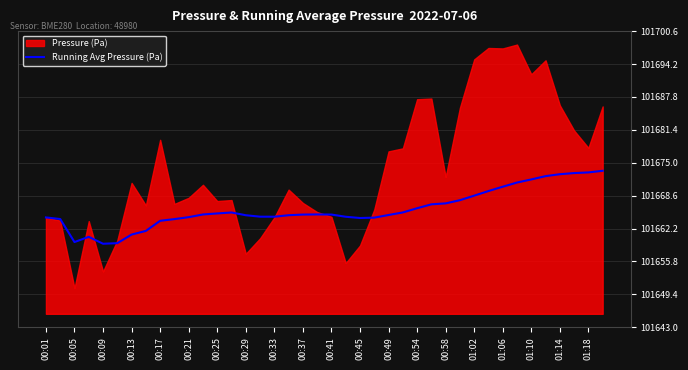

Does the chart have visible grid lines?

Yes